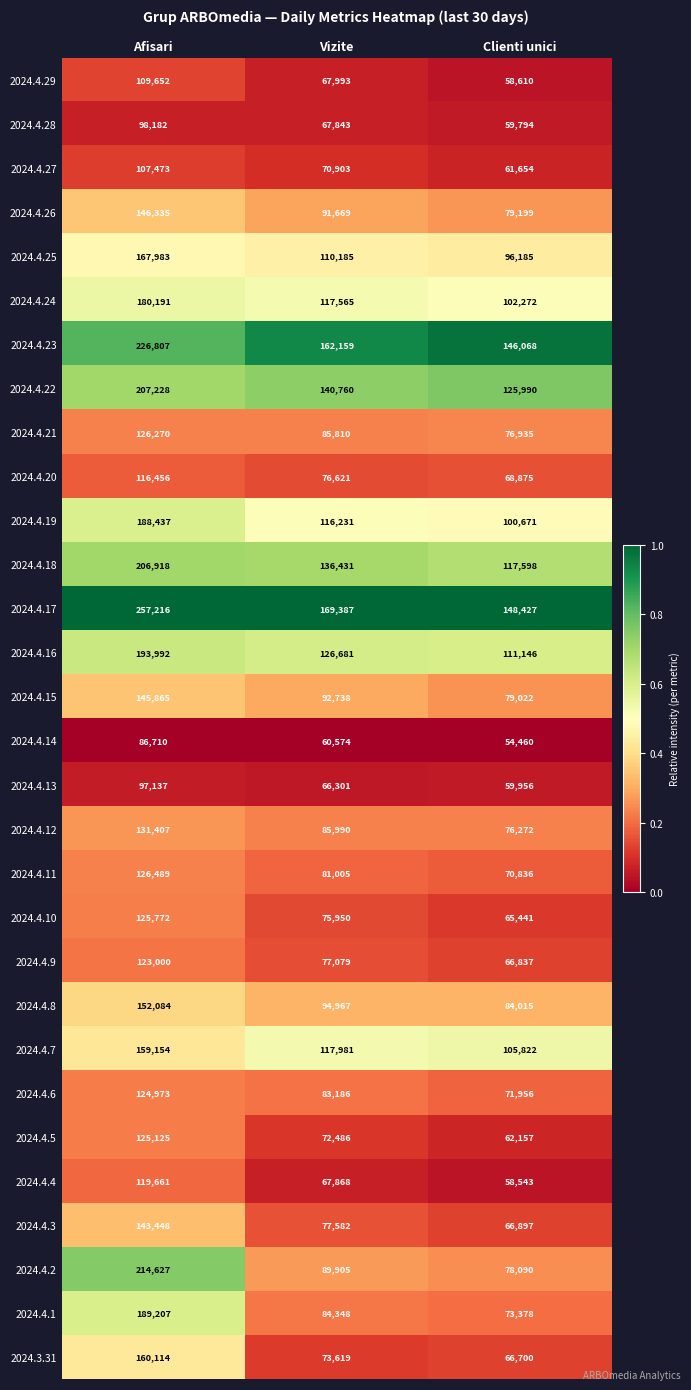

Between Afisari and Vizite, which series saw the biggest shift?

2024.4.2